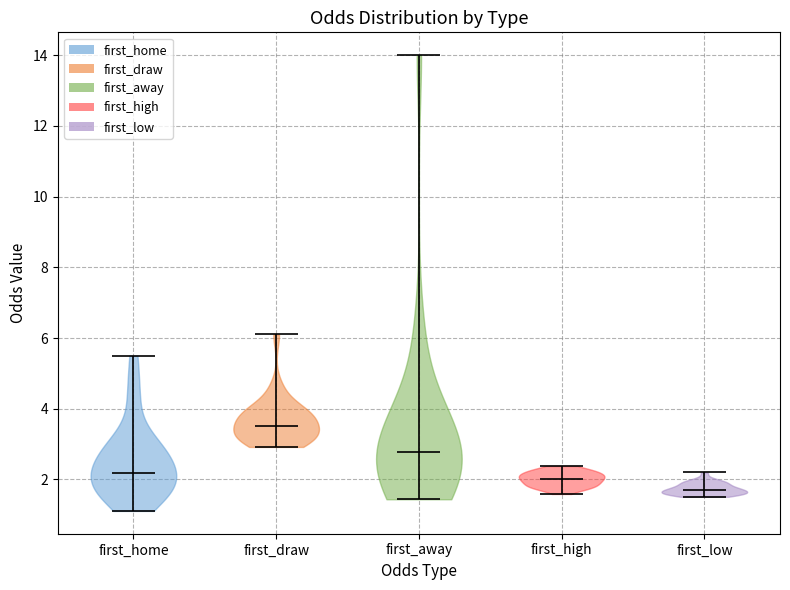

Reading left to right, read every violin against the y-axis: where its median line is, and the lowest and highest points it reaches. The values are not printed on the chart, so give them approximately, as read against the axis.

first_home: median line 2.2, lowest point 1.2, highest point 5.6
first_draw: median line 3.6, lowest point 3.0, highest point 6.2
first_away: median line 2.8, lowest point 1.4, highest point 14.0
first_high: median line 2.0, lowest point 1.6, highest point 2.4
first_low: median line 1.8, lowest point 1.6, highest point 2.2